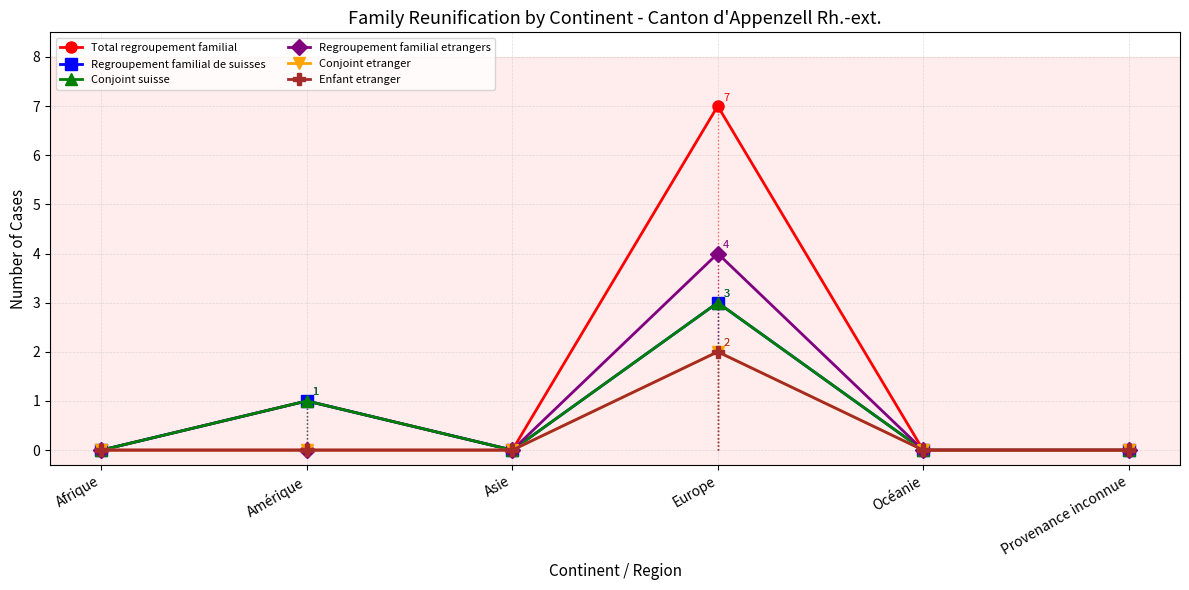

What is the difference between the maximum and second lowest values in the Conjoint suisse series?

3